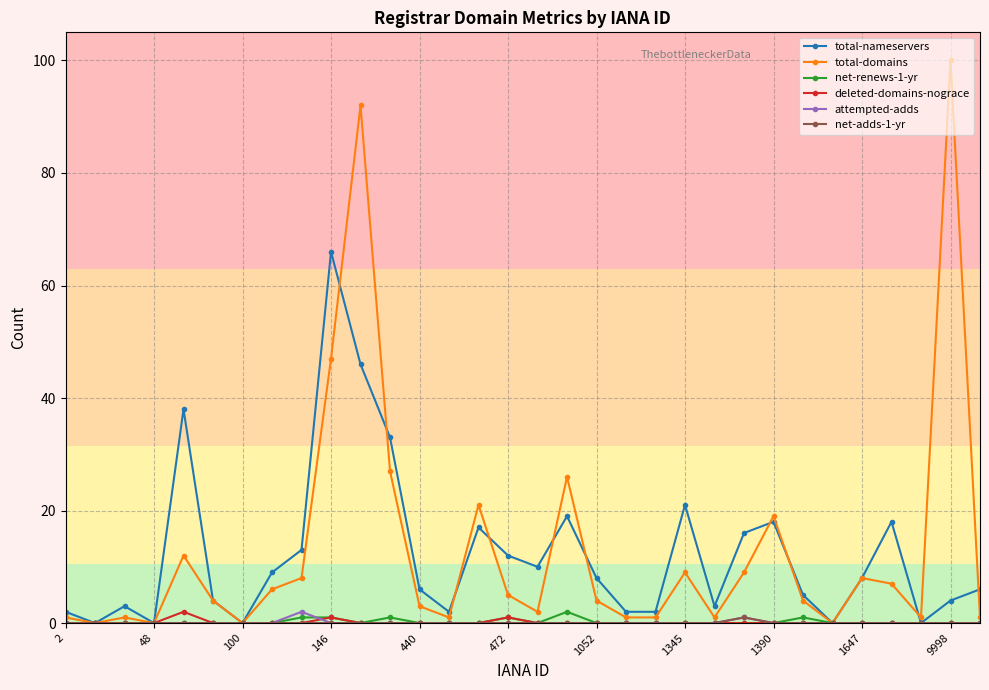

What is the maximum value shown in the chart?

100